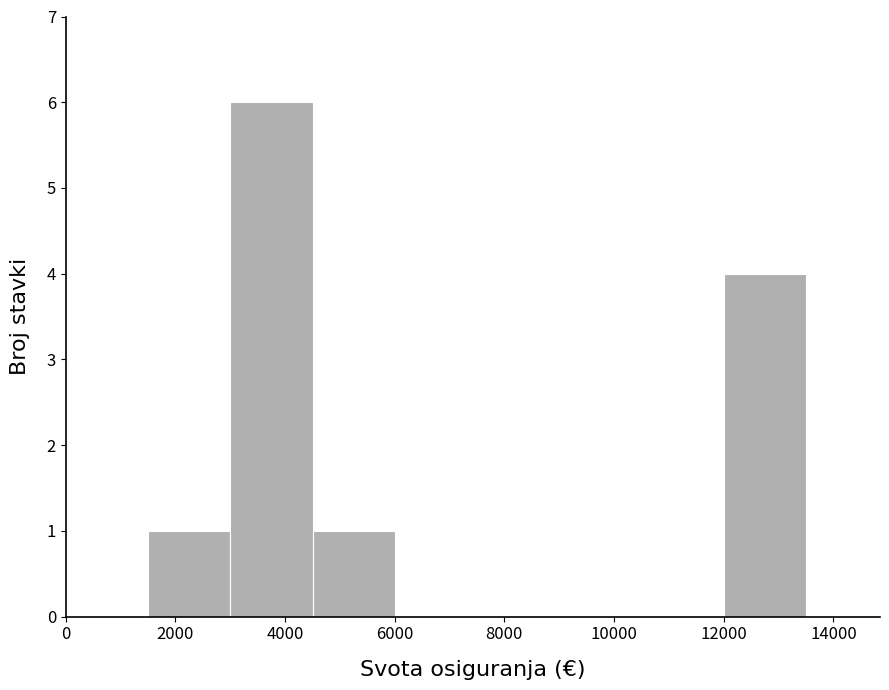

What is the height of the bar covering 12000 to 13500 on the x-axis? Neither the bar edges nor the heights are printed on the chart, so give them approximately, as read against the axes.

4